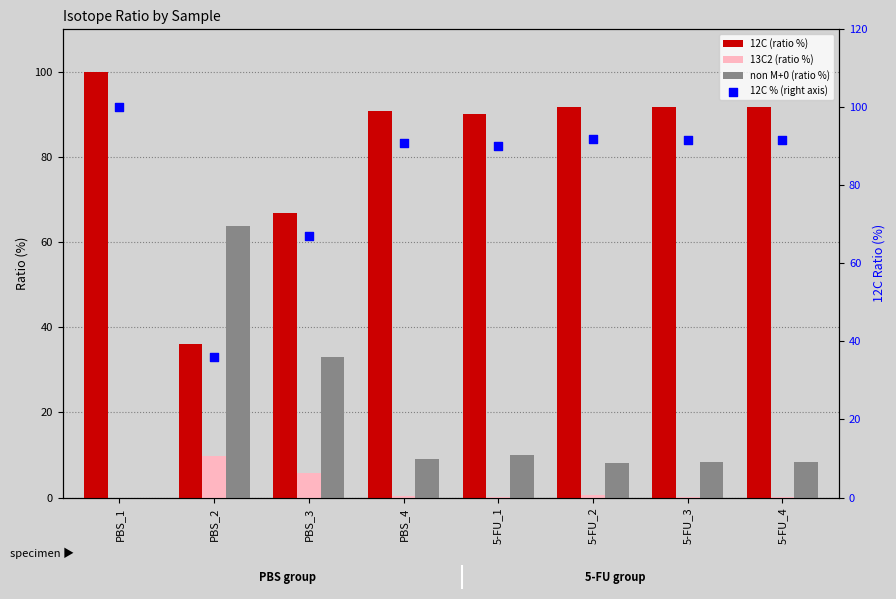

Which series reaches the minimum Y coordinate?

13C2 (ratio %)